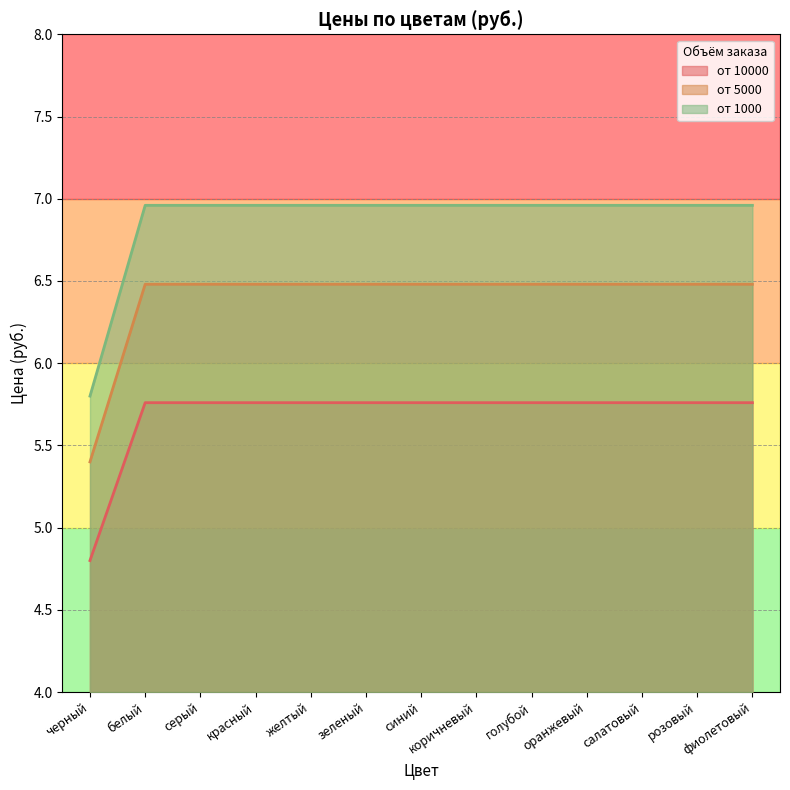

At which category does the chart reach its minimum across all series?

черный